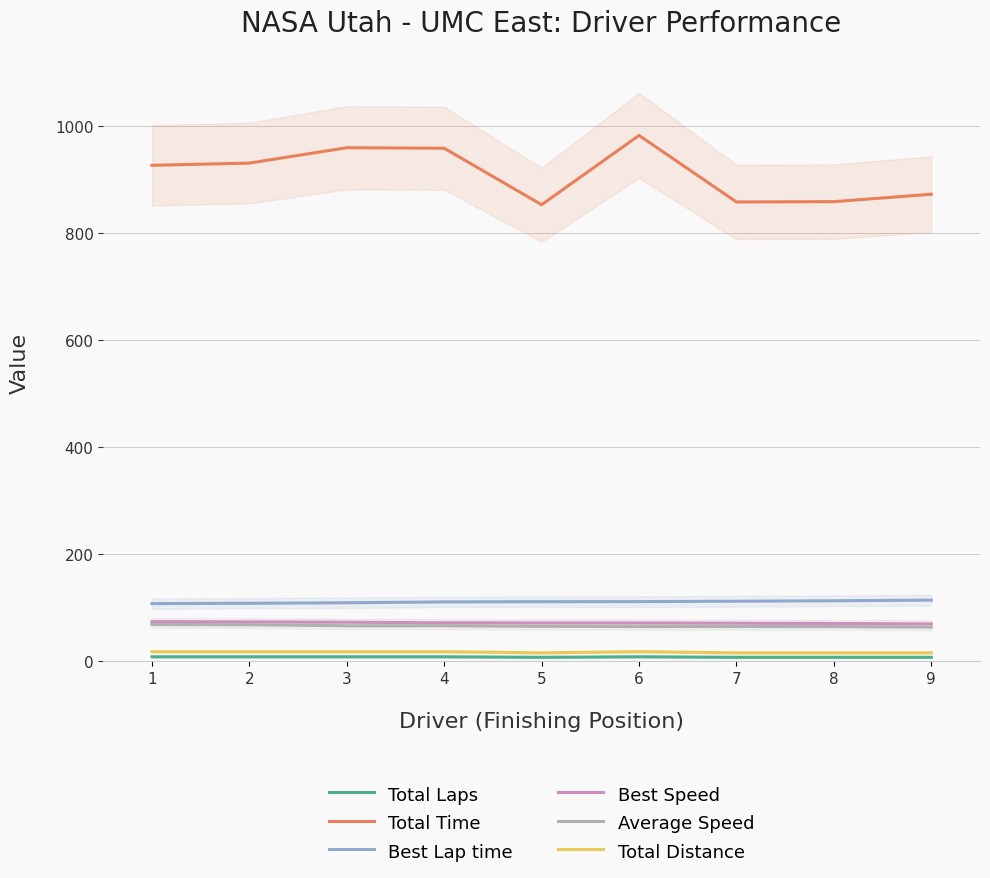

Where does the Average Speed series first go above 64?

1